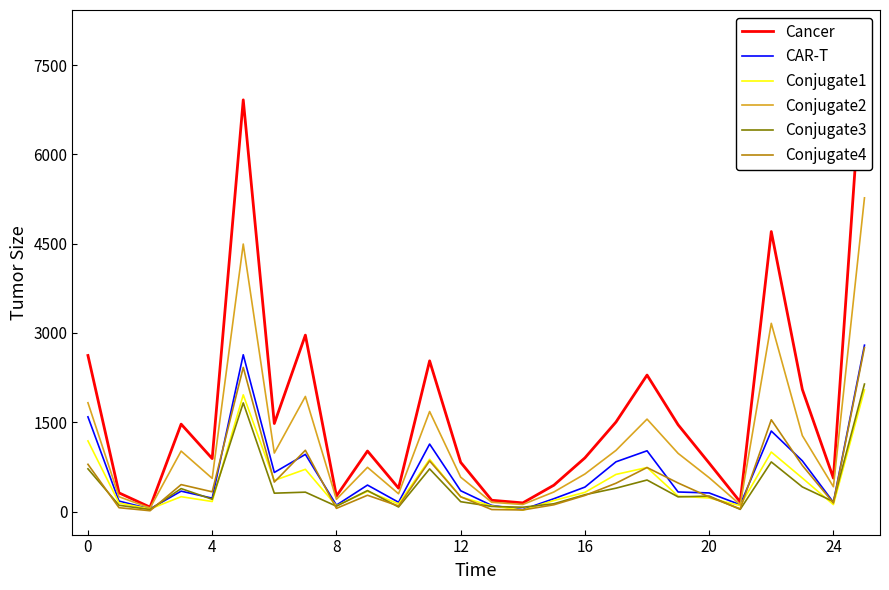

What is the value of the Asylsuchende Total (col_2) point at the 10th from the left?

445